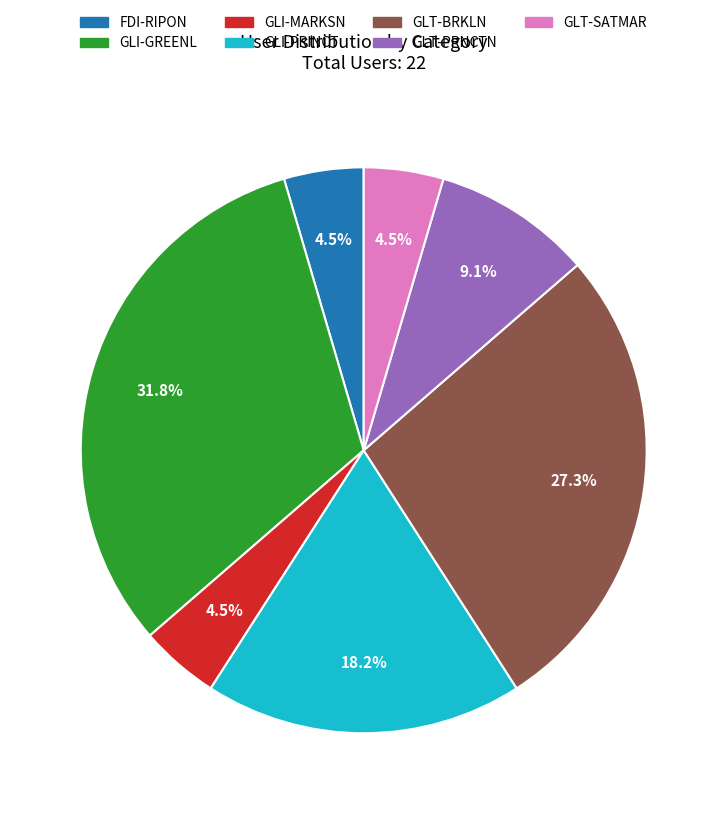

Between GLT-BRKLN and GLI-PRINCT, which is larger?

GLT-BRKLN